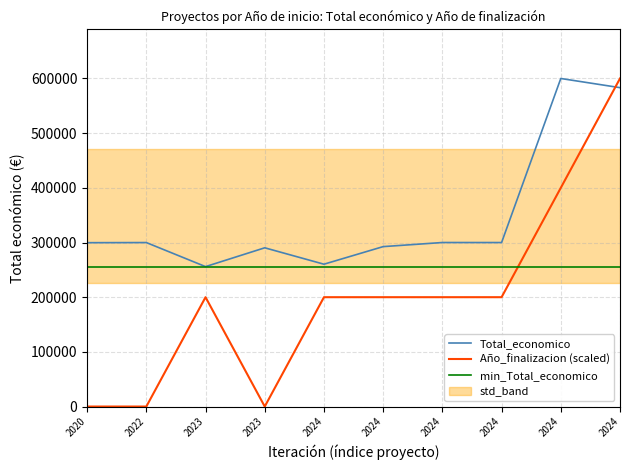

Which category has the lowest value across all series?

2020